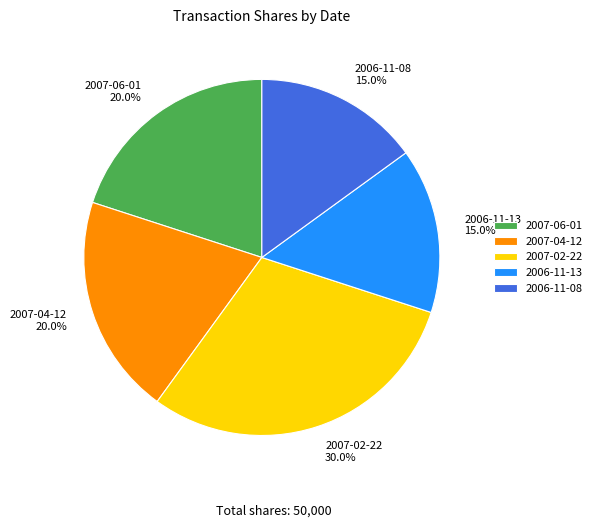

How many slices are in this pie chart?

5